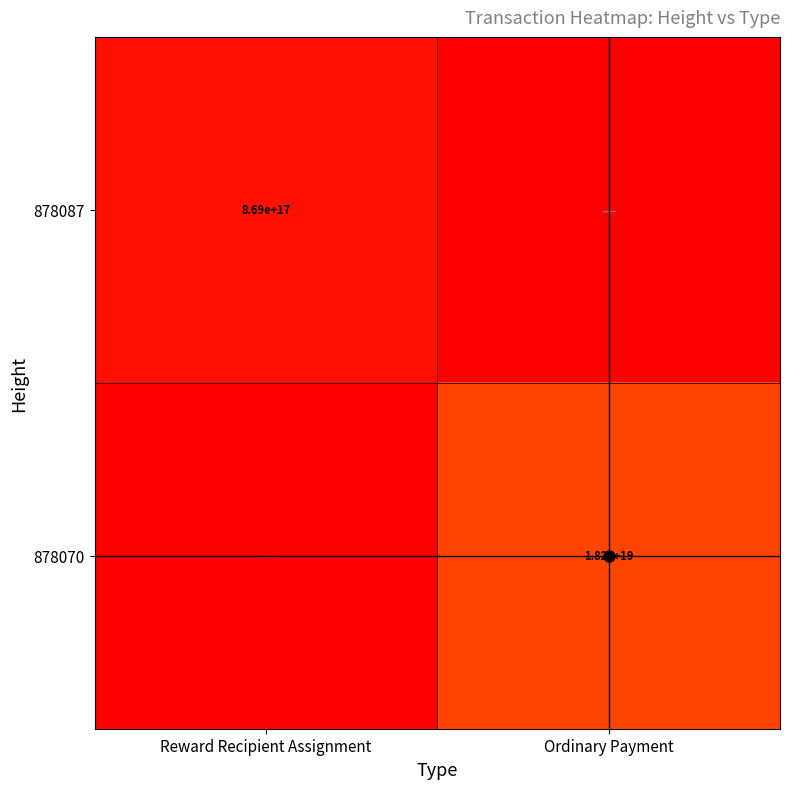

Rank the series by their average value, from highest to lowest.

878070, 878087